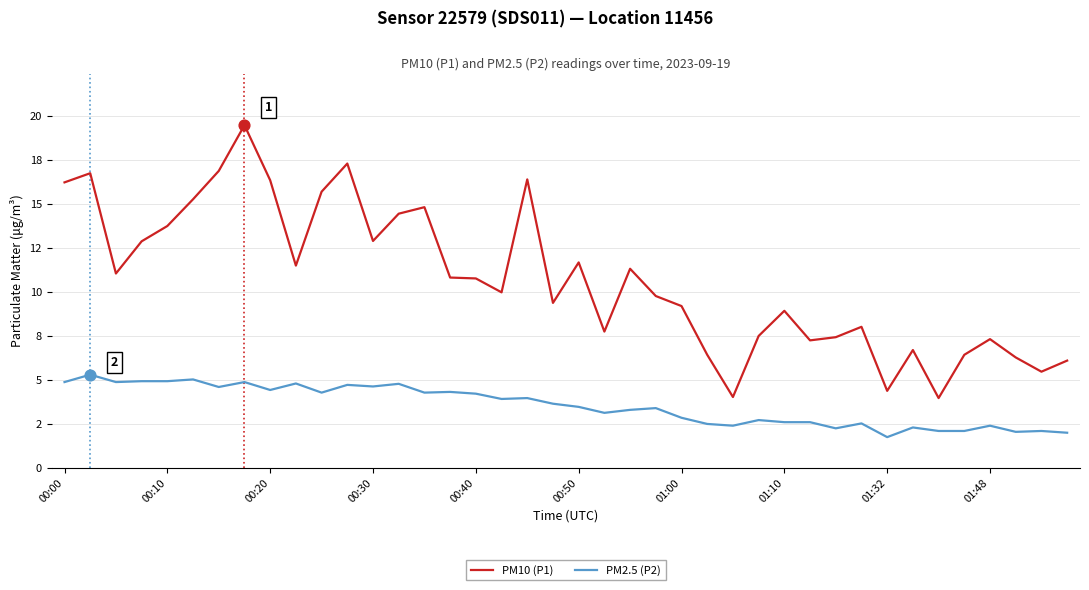

Which series has the largest total across all categories?

PM10 (P1)